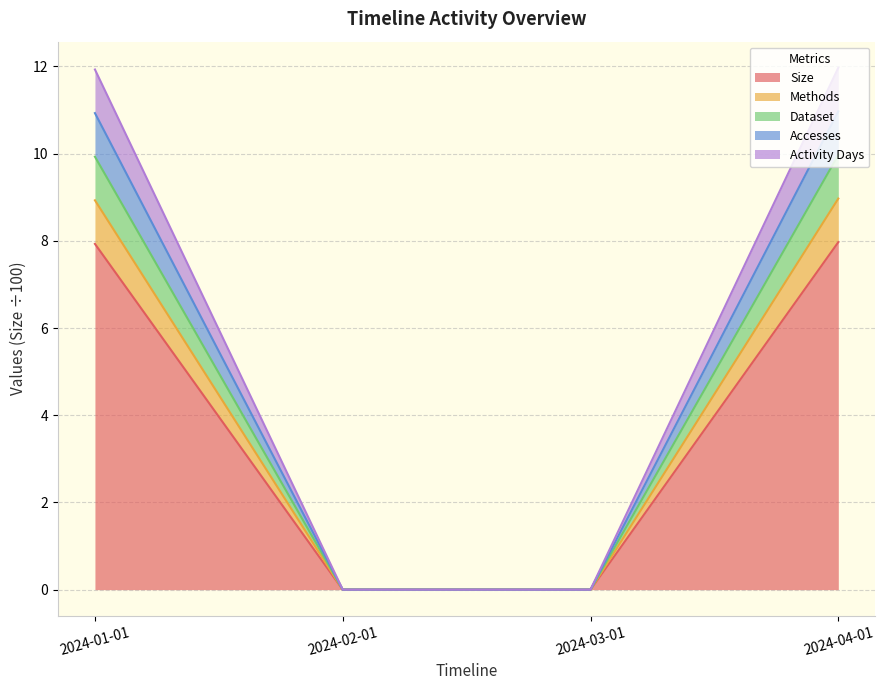

What is the highest value of the Size series?

8.0